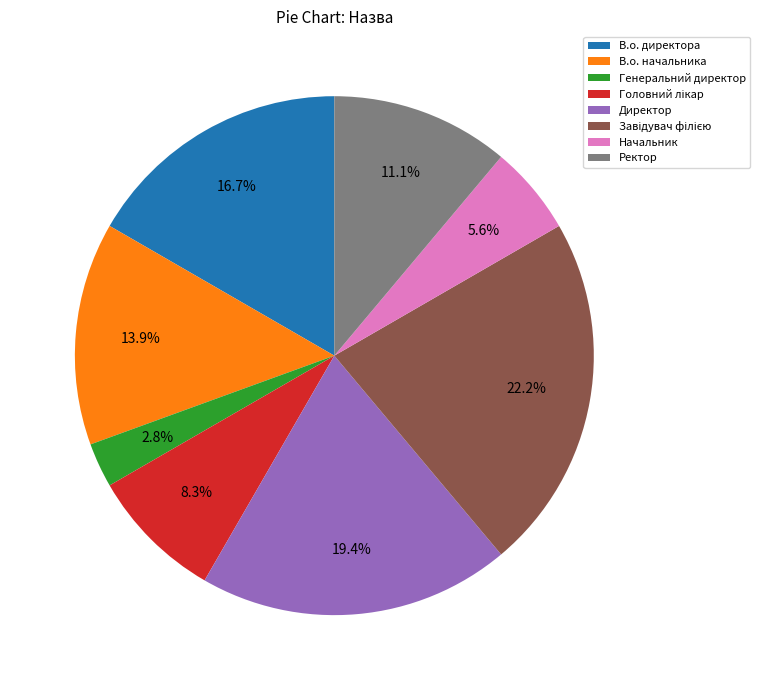

How many segments does this pie chart have?

8